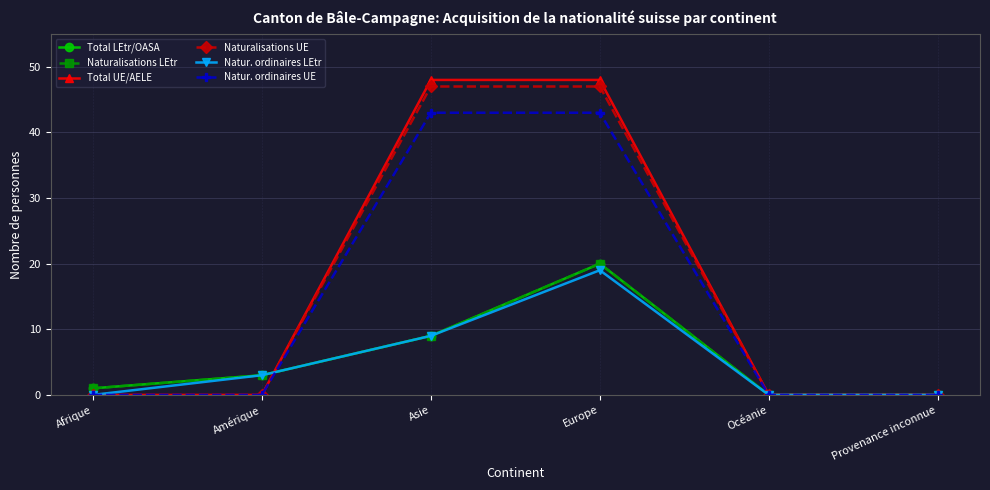

Reading left to right, transcribe all the data shown in this chart.

Total LEtr/OASA: Afrique=1	Amérique=3	Asie=9	Europe=20	Océanie=0	Provenance inconnue=0
Naturalisations LEtr: Afrique=1	Amérique=3	Asie=9	Europe=20	Océanie=0	Provenance inconnue=0
Total UE/AELE: Afrique=0	Amérique=0	Asie=48	Europe=48	Océanie=0	Provenance inconnue=0
Naturalisations UE: Afrique=0	Amérique=0	Asie=47	Europe=47	Océanie=0	Provenance inconnue=0
Natur. ordinaires LEtr: Afrique=0	Amérique=3	Asie=9	Europe=19	Océanie=0	Provenance inconnue=0
Natur. ordinaires UE: Afrique=0	Amérique=0	Asie=43	Europe=43	Océanie=0	Provenance inconnue=0